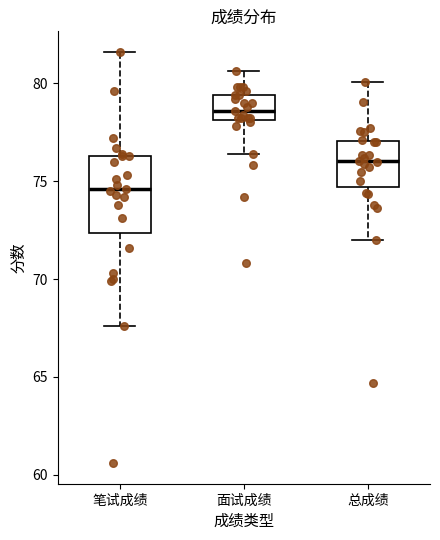

Reading left to right, read every box against the y-axis: the position of its median line, the range the box covers, and the ends of its whiskers. The values are not printed on the chart, so give them approximately, as read against the axis.

笔试成绩: median 74.5, box 72.5 to 76.5, whiskers 67.5 to 81.5
面试成绩: median 78.5, box 78.0 to 79.5, whiskers 76.5 to 80.5
总成绩: median 76.0, box 74.5 to 77.0, whiskers 72.0 to 80.0